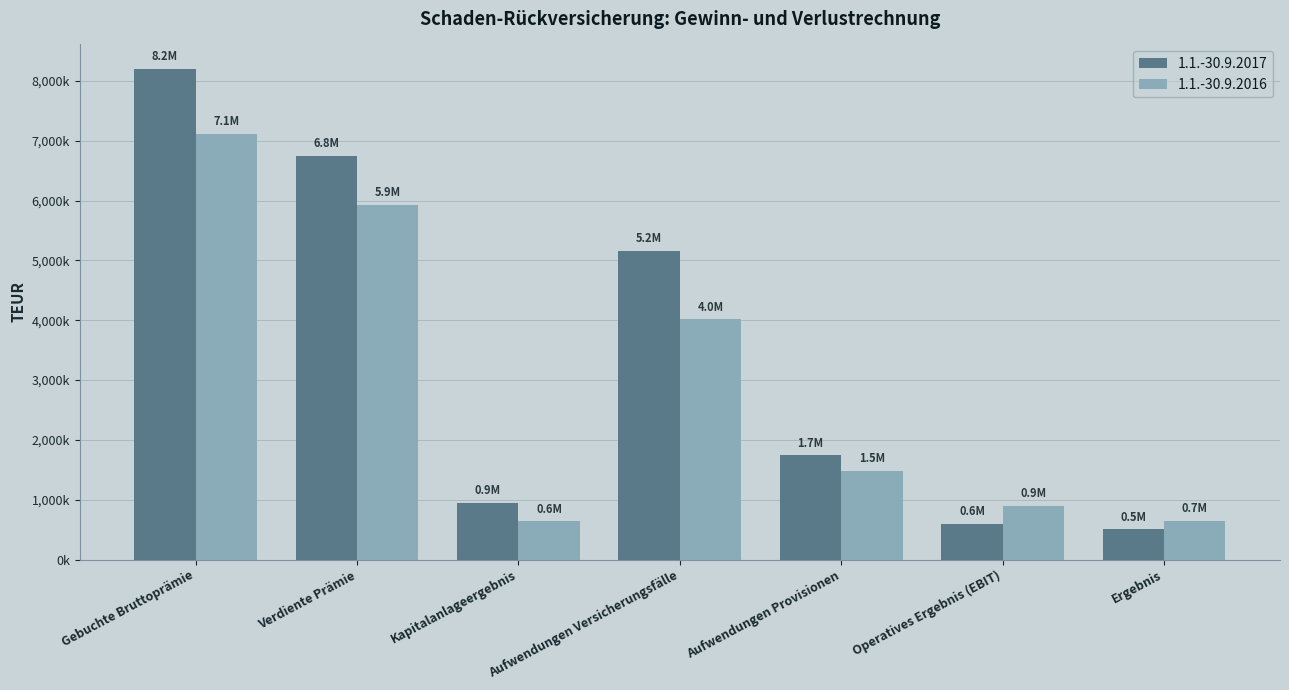

Does the chart contain stacked bars?

No